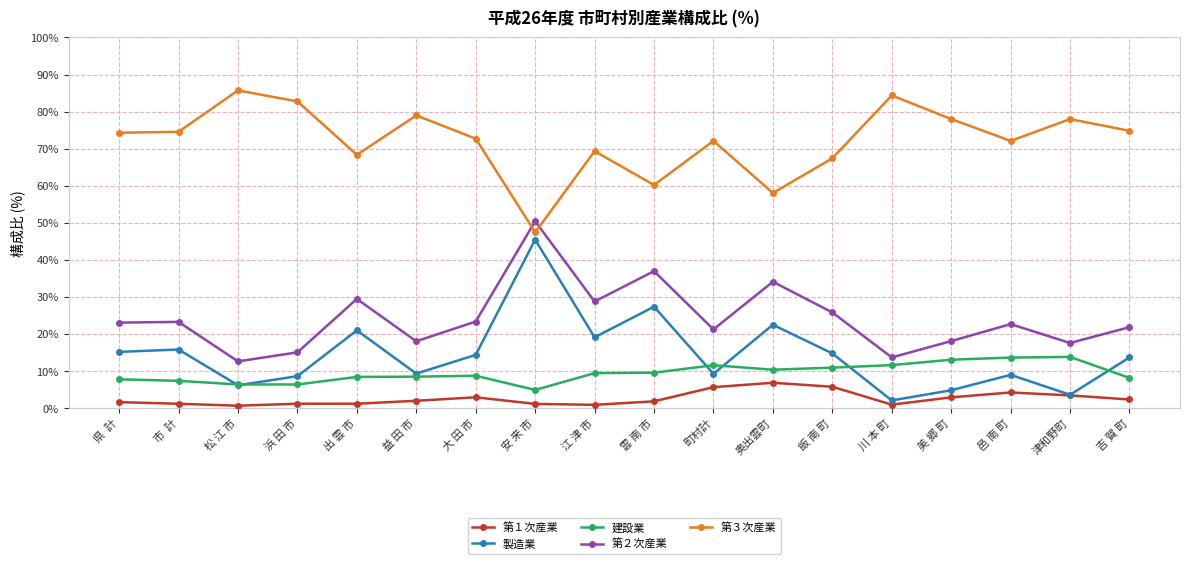

How many data points does each series have?

18